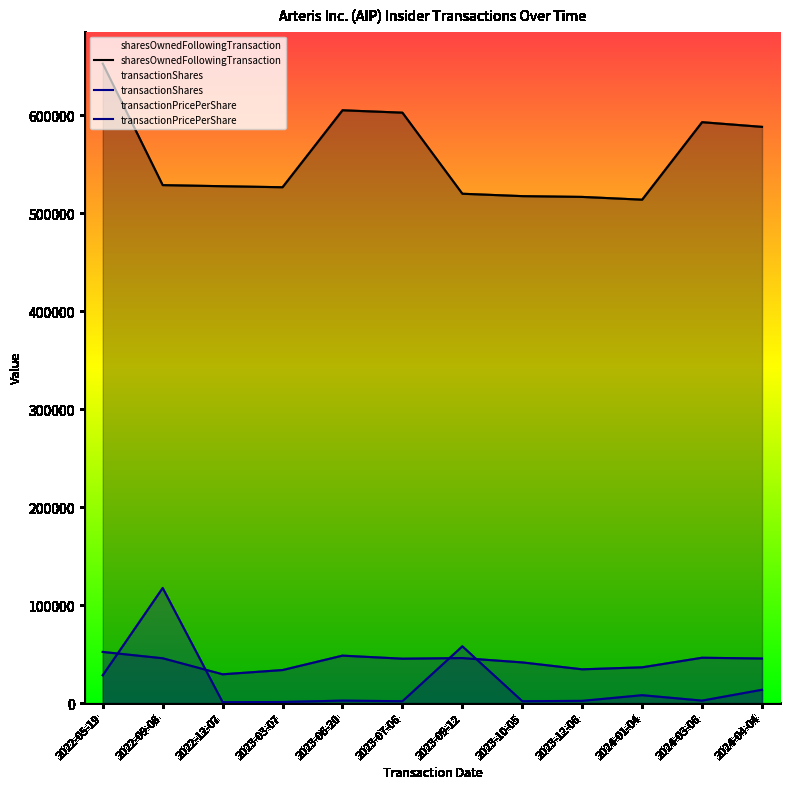

True or false: sharesOwnedFollowingTransaction has a value of 120190.5 at 2024-01-04.

False